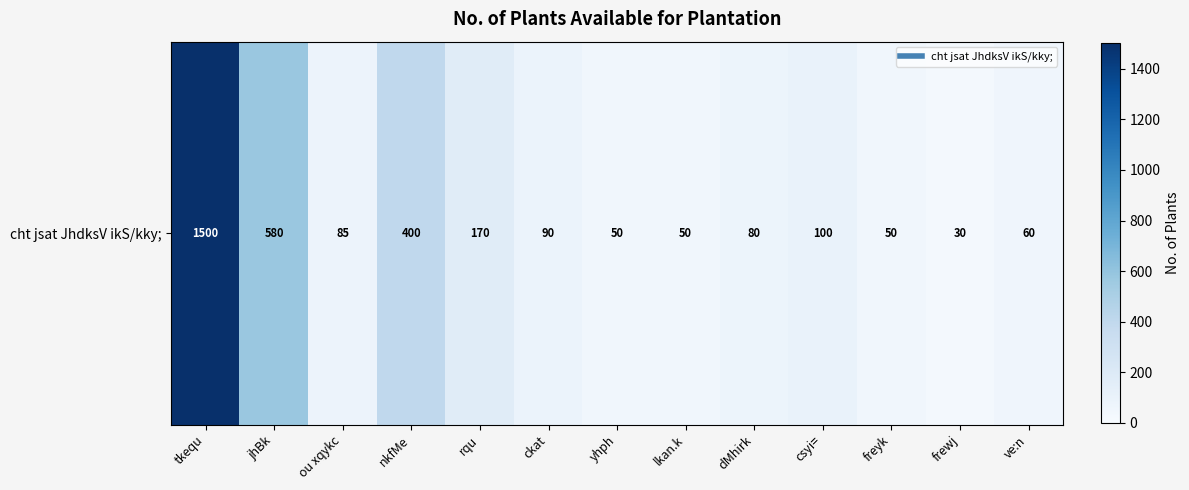

Reading left to right, what are all the values shown in this chart?

1500	580	85	400	170	90	50	50	80	100	50	30	60